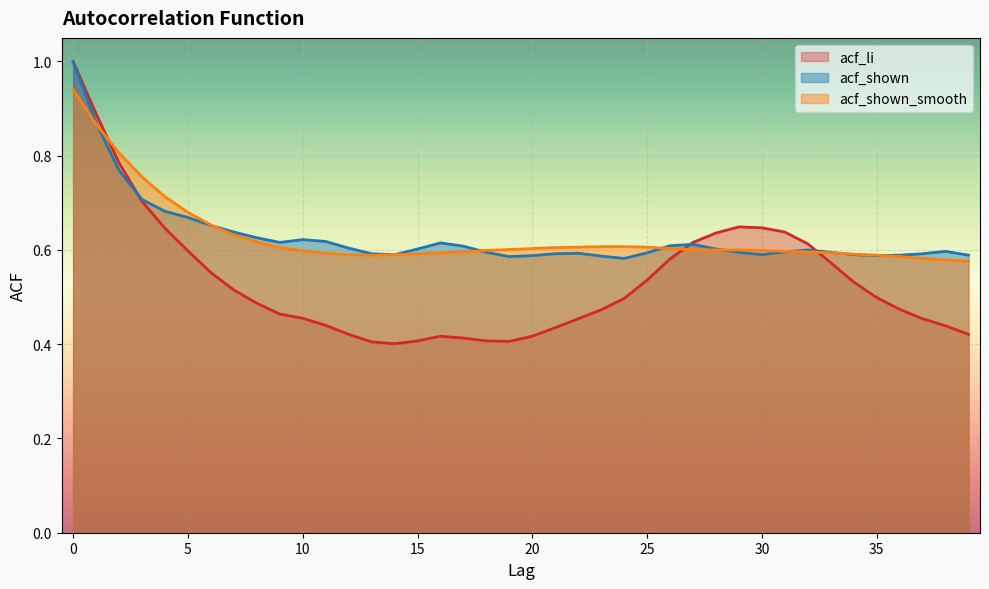

How many lines are shown in the chart?

3